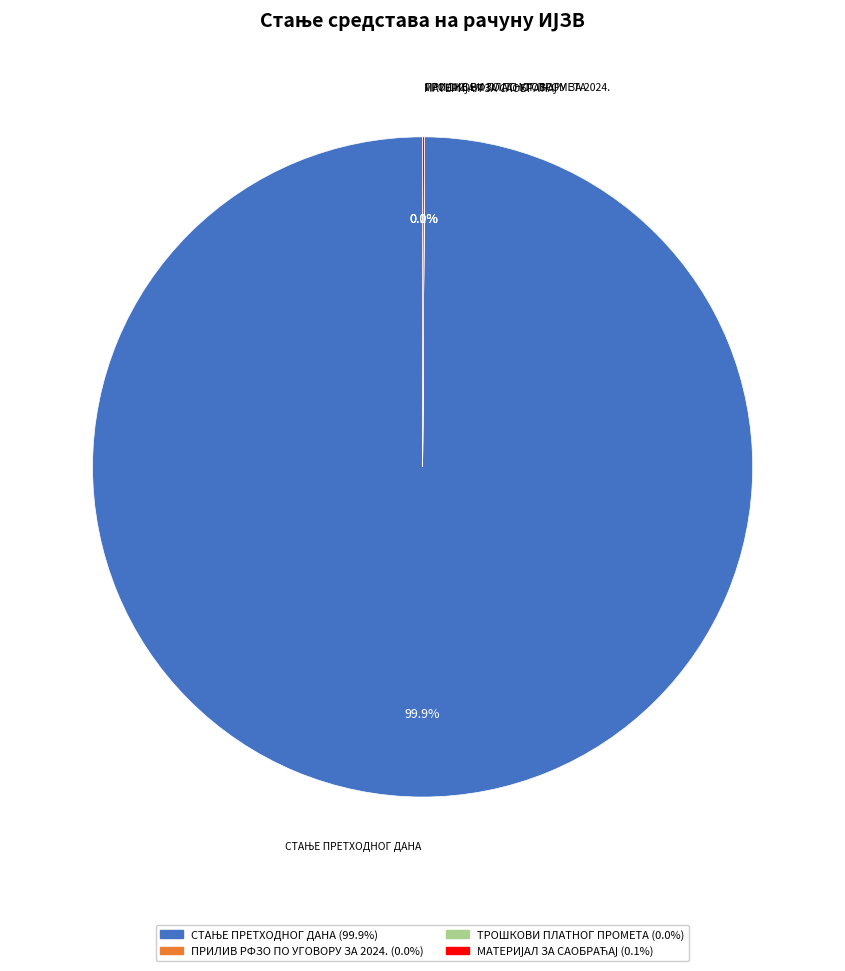

Is there any slice that represents more than half of the pie?

Yes